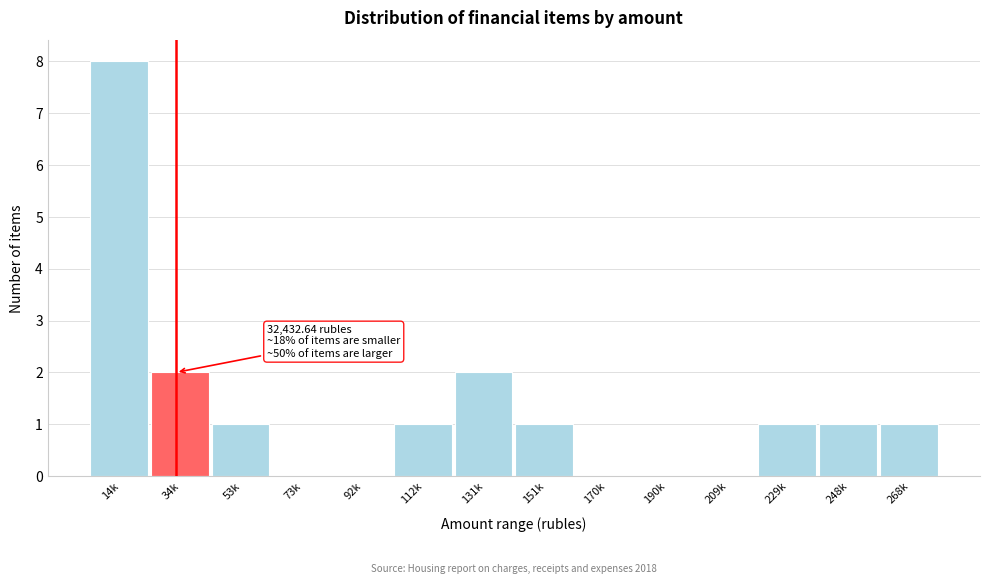

Reading left to right, list all the values displayed in this chart.

14k=8	34k=2	53k=1	73k=0	92k=0	112k=1	131k=2	151k=1	170k=0	190k=0	209k=0	229k=1	248k=1	268k=1